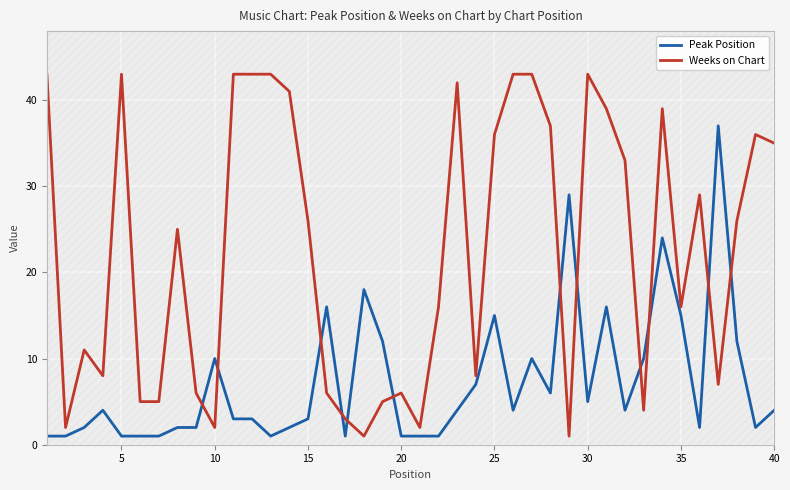

Is it true that Peak Position equals 1 at 20?

True